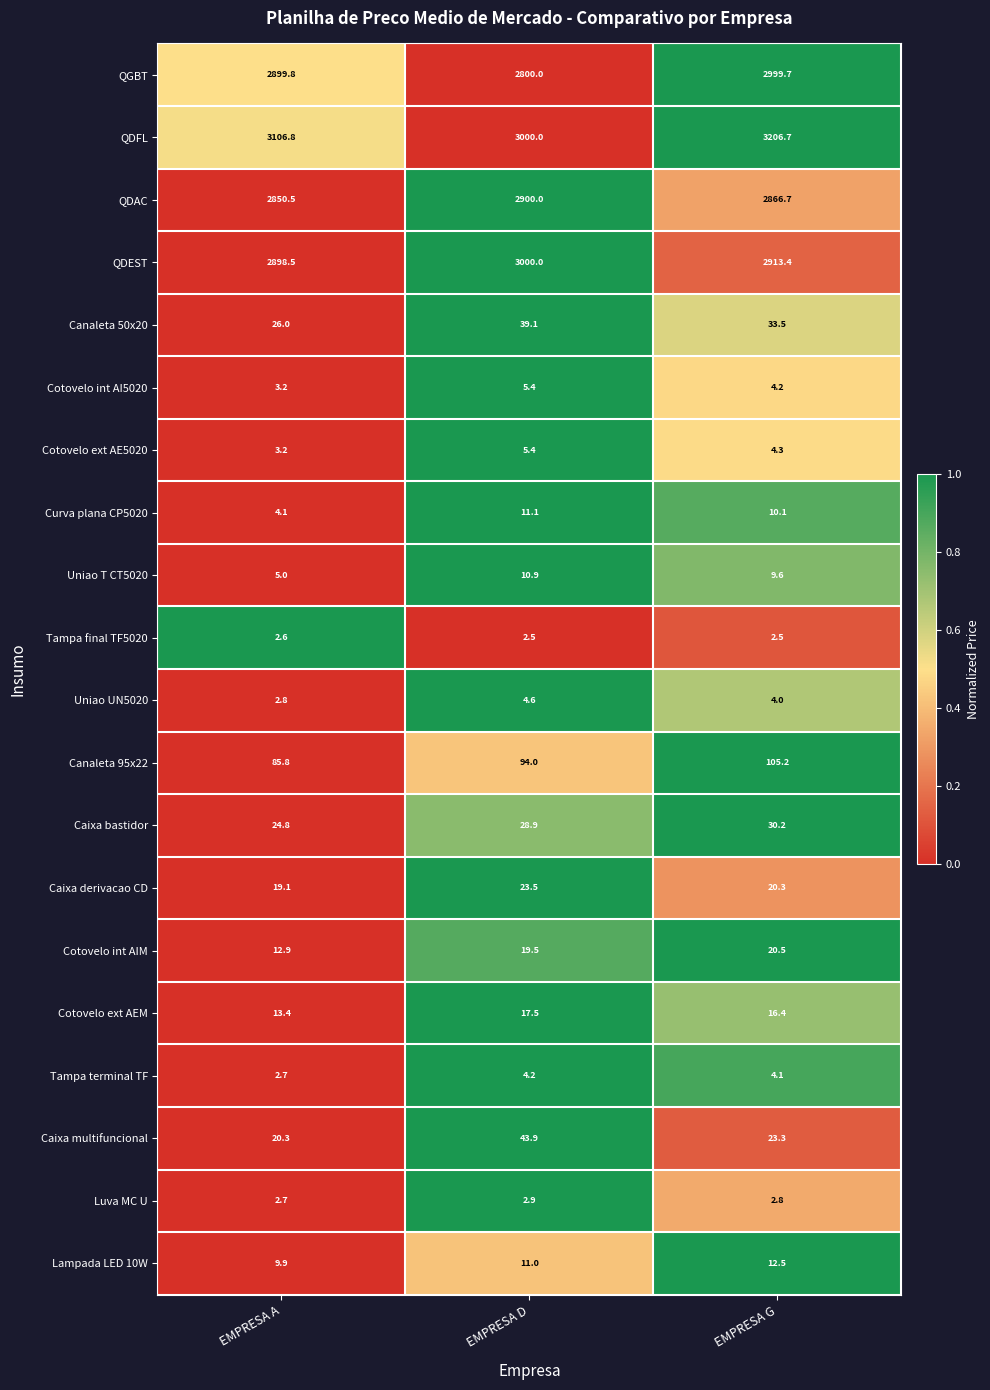

Is it true that Luva MC U equals 2.8 at EMPRESA G?

True